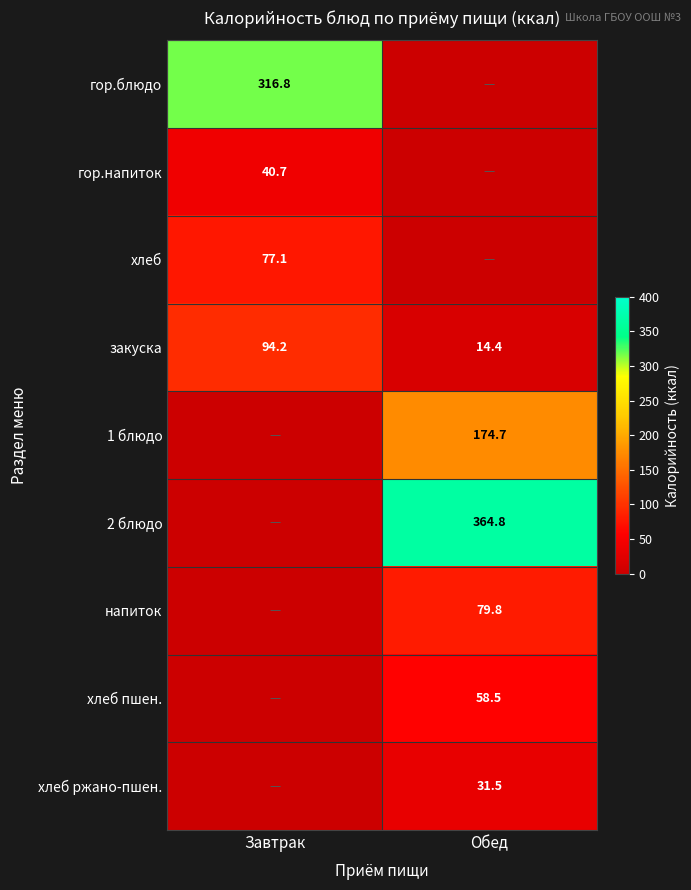

The гор.напиток series shows 24.2 at Завтрак. True or false?

False